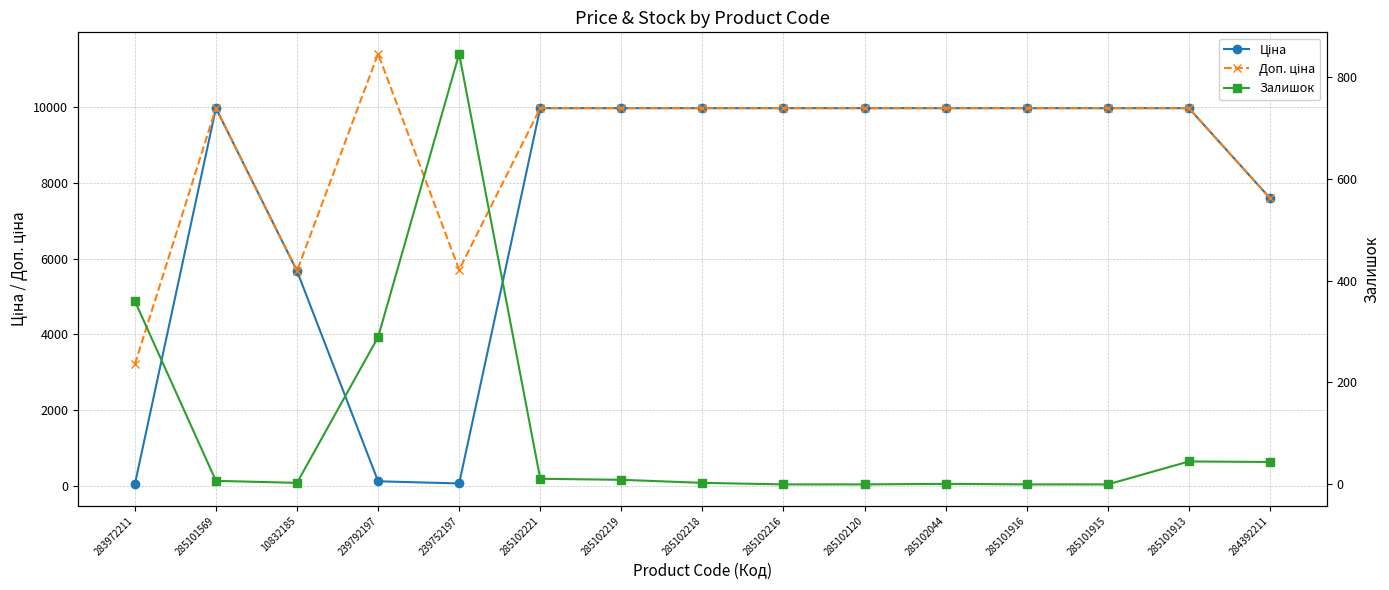

At which category is the sum across all series the highest?

285101913